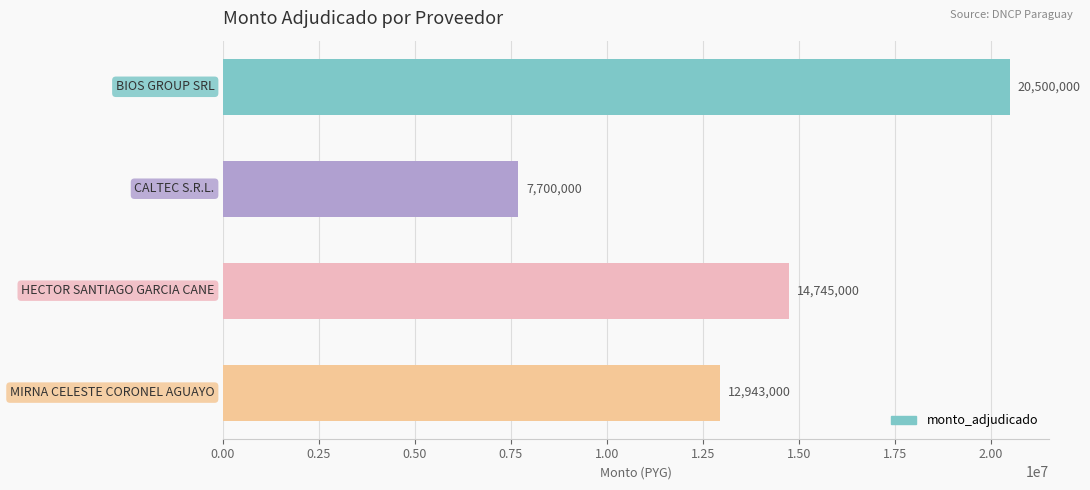

What is the maximum value shown in the chart?

20500000